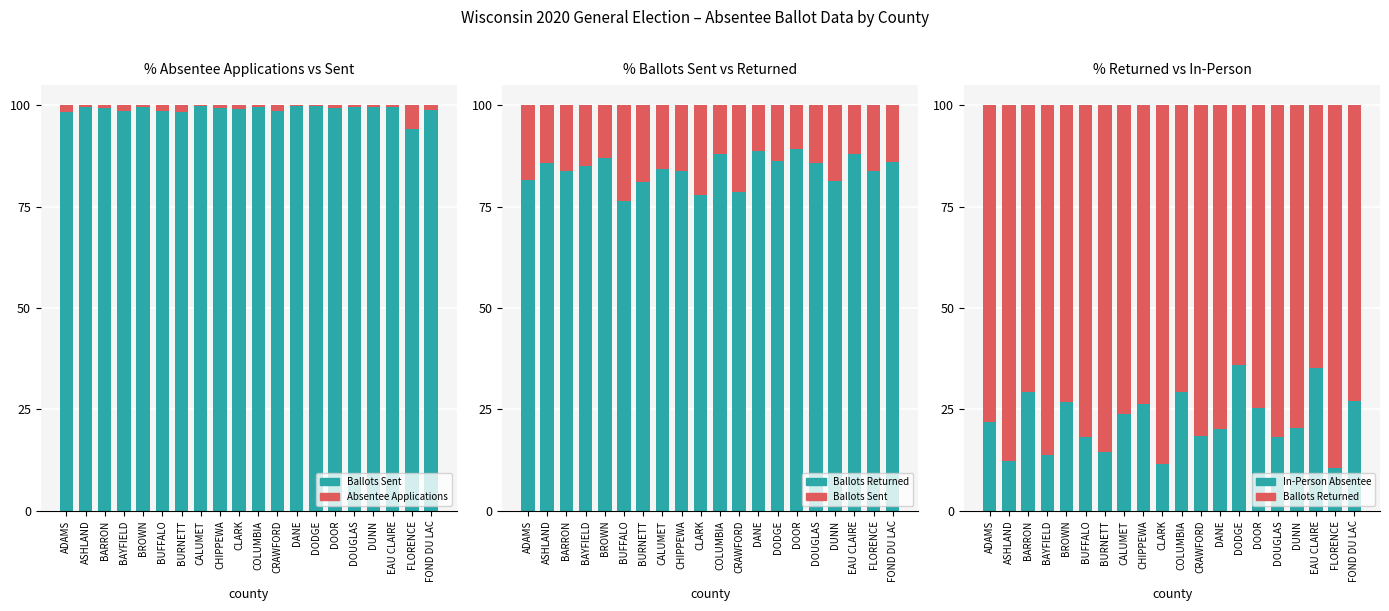

Which series has the widest spread of values?

In-Person Absentee